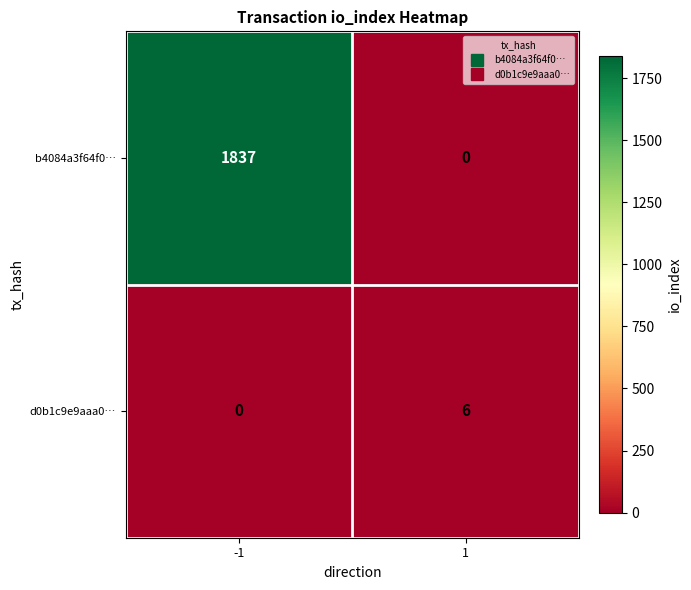

The value of d0b1c9e9aaa0… at -1 is 3. True or false?

False